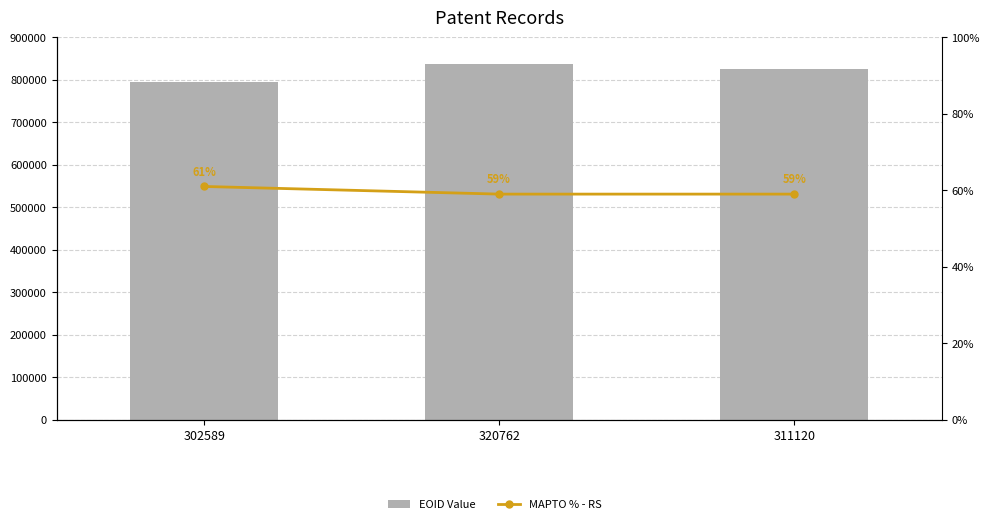

How many distinct data groups are displayed?

2